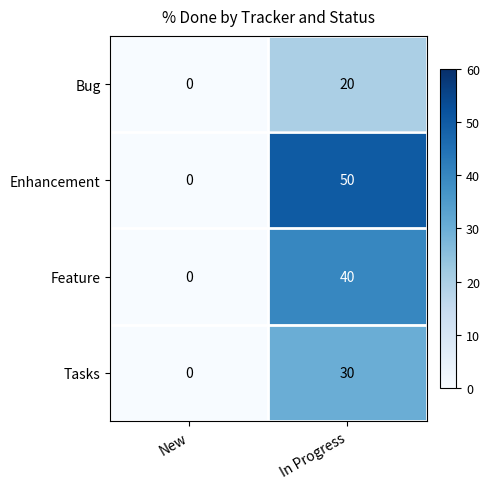

True or false: Tasks has a value of 0 at New.

True